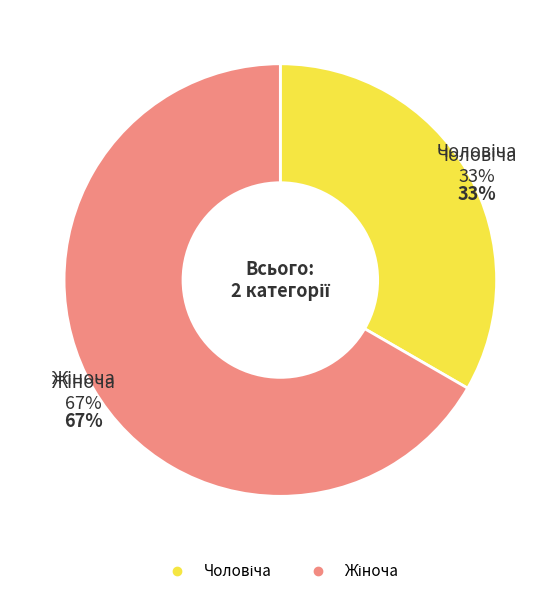

How many slices are in this pie chart?

2